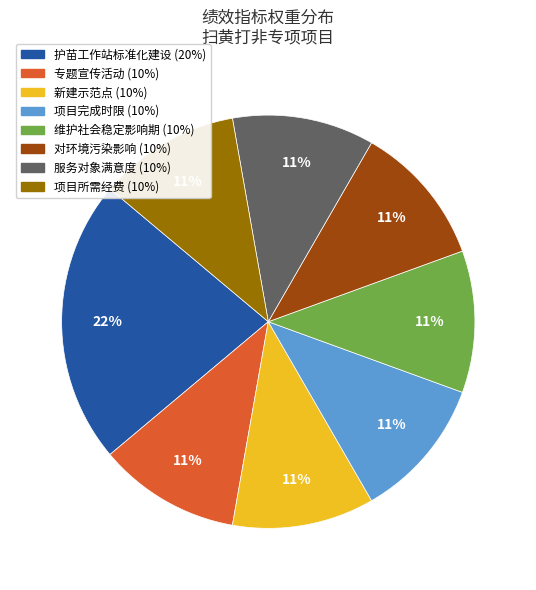

Is there a majority slice in this chart?

No